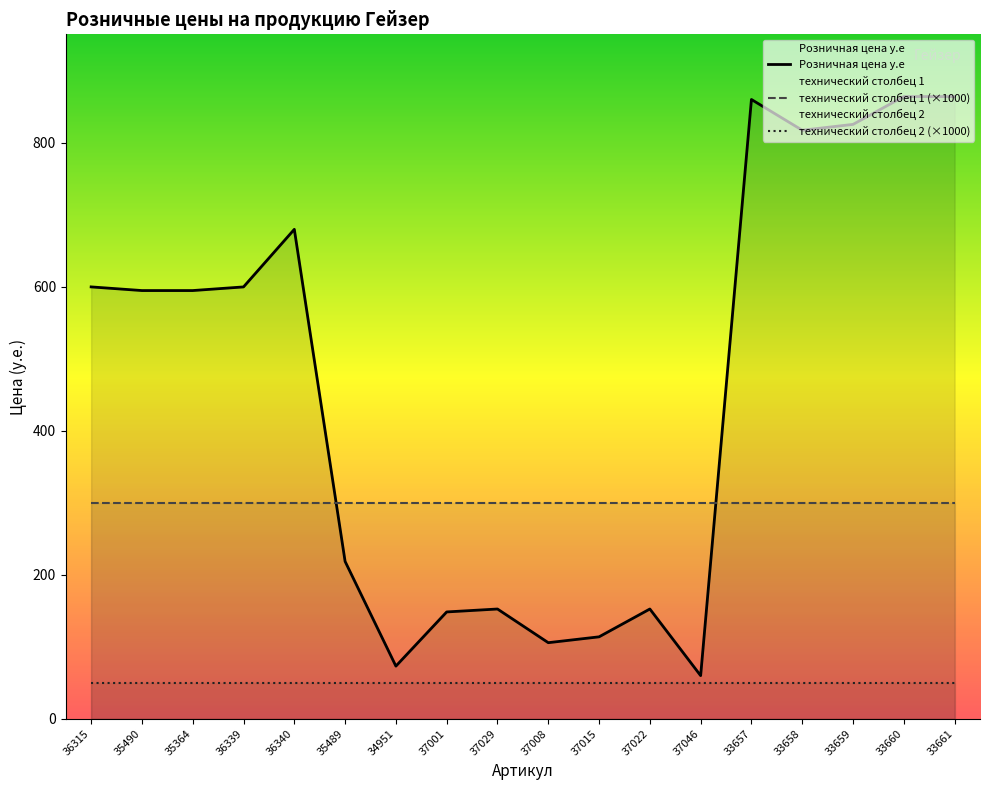

True or false: технический столбец 1 and Розничная цена у.е intersect in this chart.

False